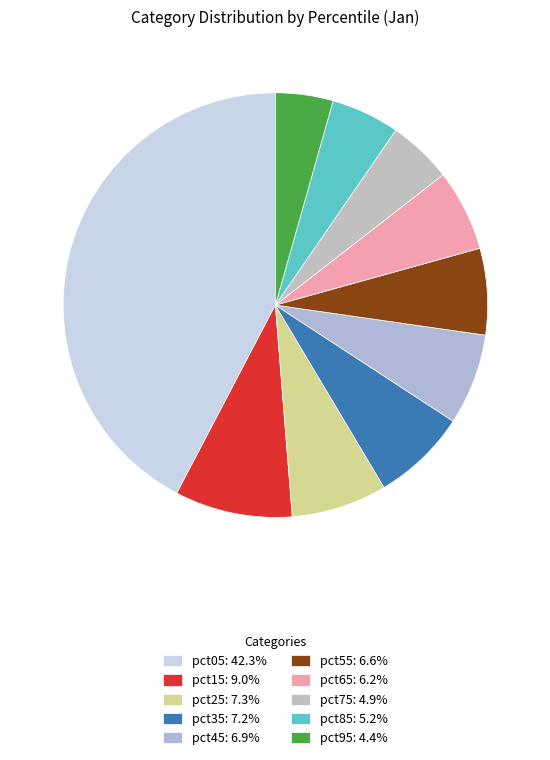

Between pct85 and pct55, which is larger?

pct55